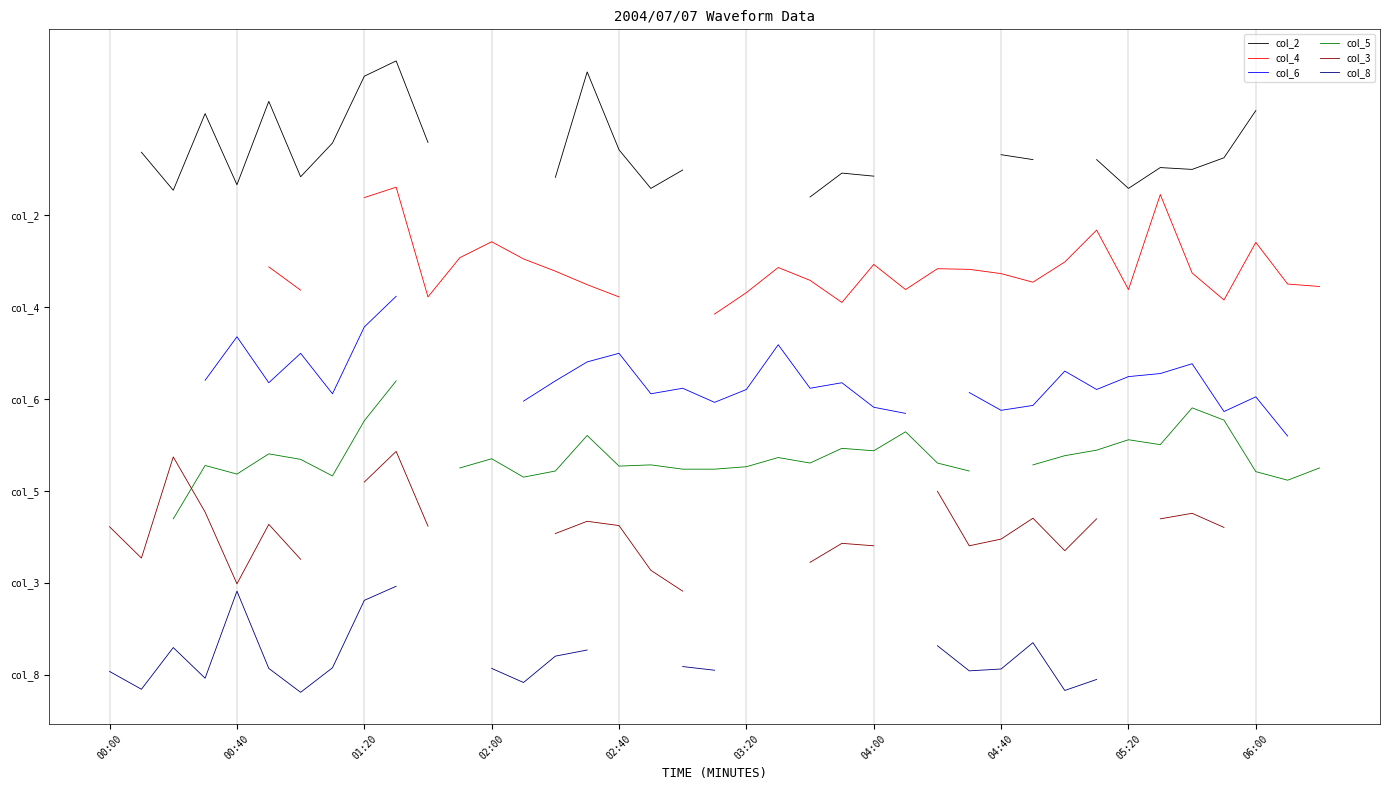

Between 31 and 38, which series saw the biggest shift?

col_4